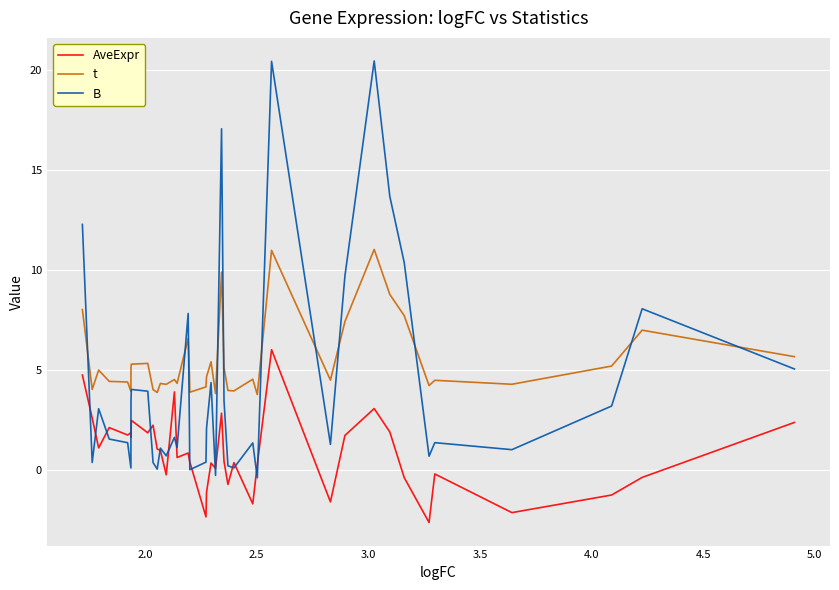

How many lines are shown in the chart?

3